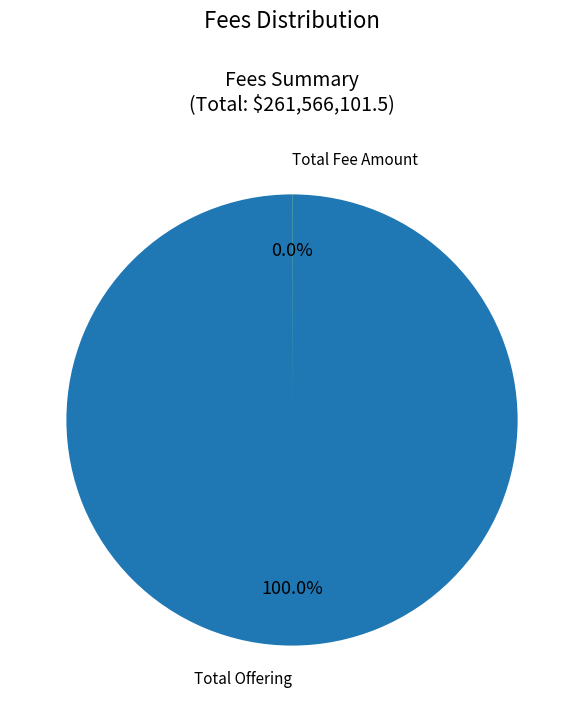

Is there a majority slice in this chart?

Yes